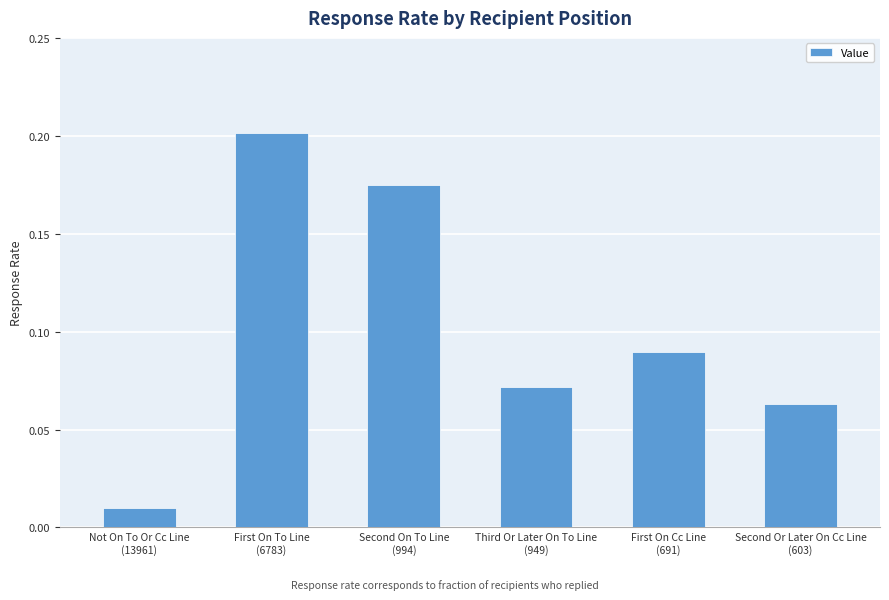

What is the sum of all values?

0.6